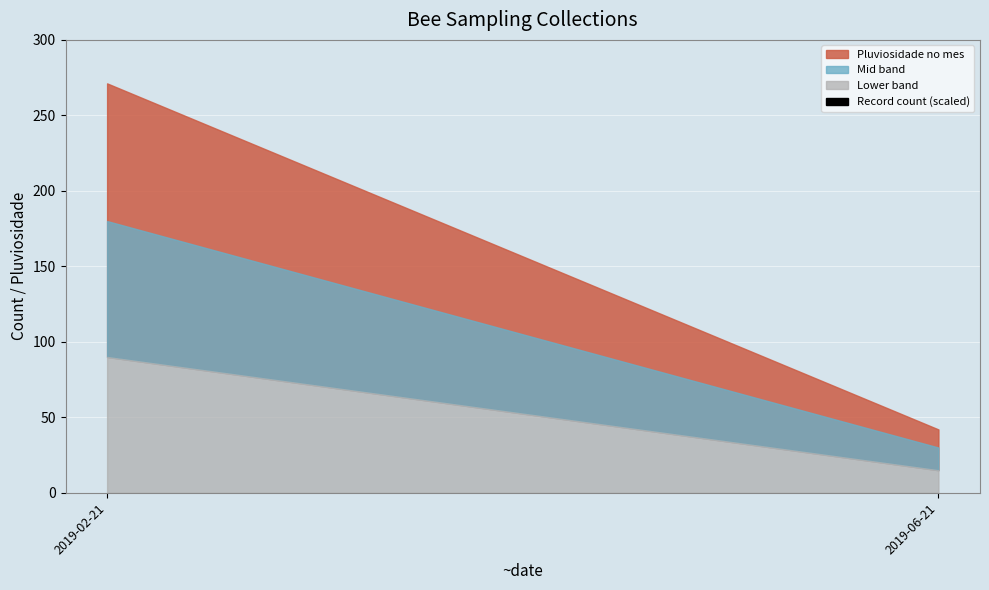

Between 2019-06-21 and 2019-02-21, which is larger?

2019-02-21